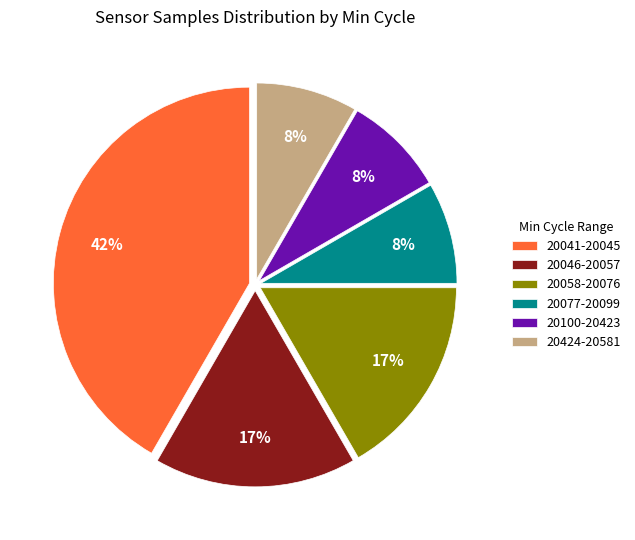

Which category has the biggest portion of the pie?

20041-20045